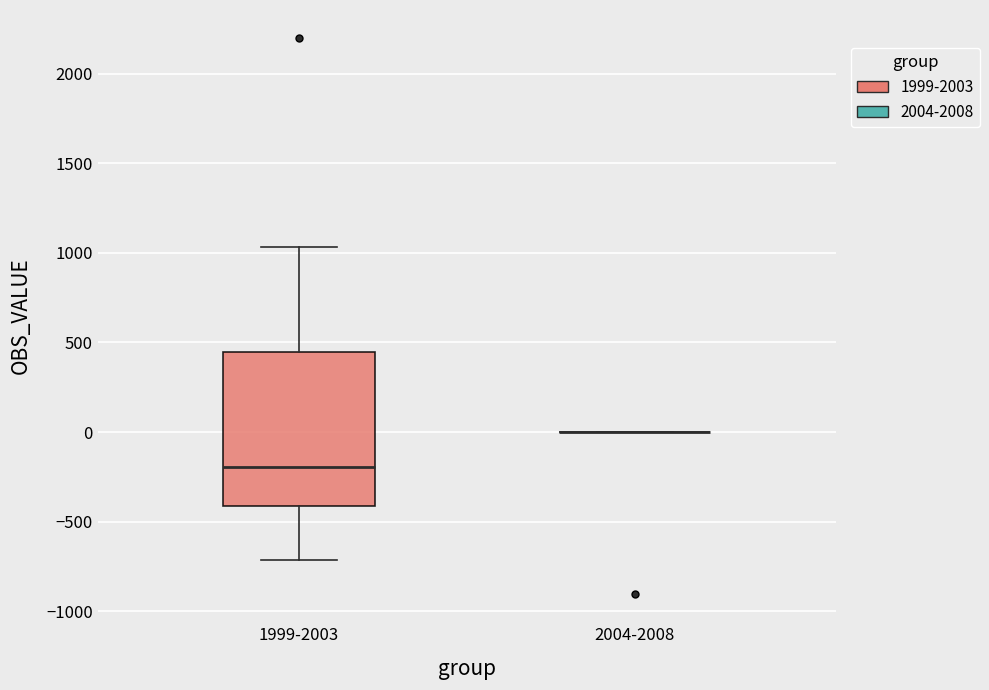

Which box is the tallest, from its lower edge to its upper edge?

1999-2003